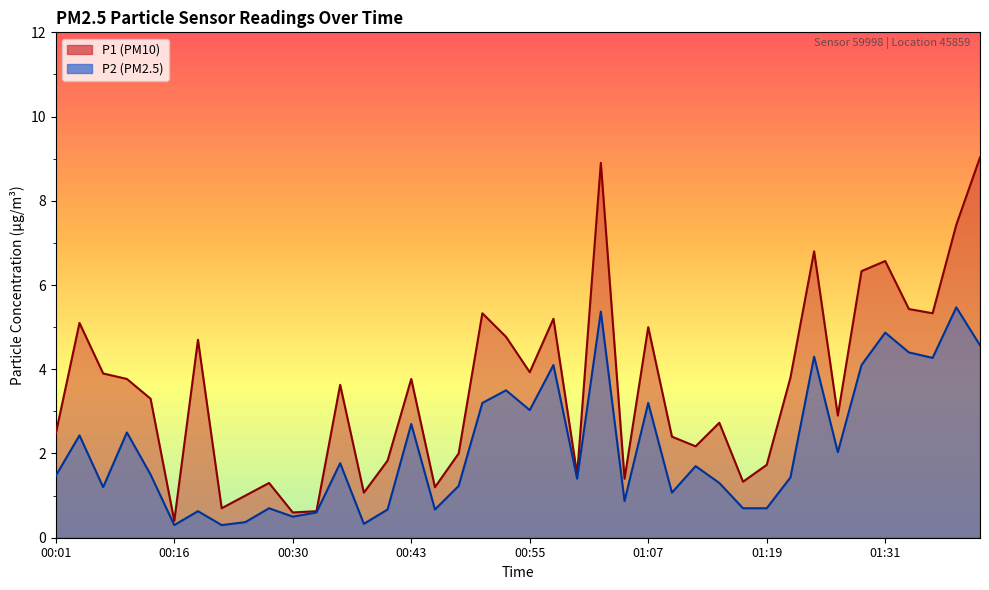

Reading left to right, list all the values displayed in this chart.

P1: 00:01=2.5	00:04=5.1	00:06=3.9	00:11=3.8	00:14=3.3	00:16=0.4	00:19=4.7	00:22=0.7	00:25=1.0	00:27=1.3	00:30=0.6	00:33=0.6	00:35=3.6	00:38=1.1	00:40=1.8	00:43=3.8	00:45=1.2	00:48=2.0	00:50=5.3	00:53=4.8	00:55=3.9	00:57=5.2	01:00=1.5	01:02=8.9	01:05=1.4	01:07=5.0	01:10=2.4	01:12=2.2	01:14=2.7	01:17=1.3	01:19=1.7	01:22=3.8	01:24=6.8	01:27=2.9	01:29=6.3	01:31=6.6	01:34=5.4	01:36=5.3	01:39=7.4	01:41=9.0
P2: 00:01=1.5	00:04=2.4	00:06=1.2	00:11=2.5	00:14=1.5	00:16=0.3	00:19=0.6	00:22=0.3	00:25=0.4	00:27=0.7	00:30=0.5	00:33=0.6	00:35=1.8	00:38=0.3	00:40=0.7	00:43=2.7	00:45=0.7	00:48=1.2	00:50=3.2	00:53=3.5	00:55=3.0	00:57=4.1	01:00=1.4	01:02=5.4	01:05=0.9	01:07=3.2	01:10=1.1	01:12=1.7	01:14=1.3	01:17=0.7	01:19=0.7	01:22=1.4	01:24=4.3	01:27=2.0	01:29=4.1	01:31=4.9	01:34=4.4	01:36=4.3	01:39=5.5	01:41=4.6